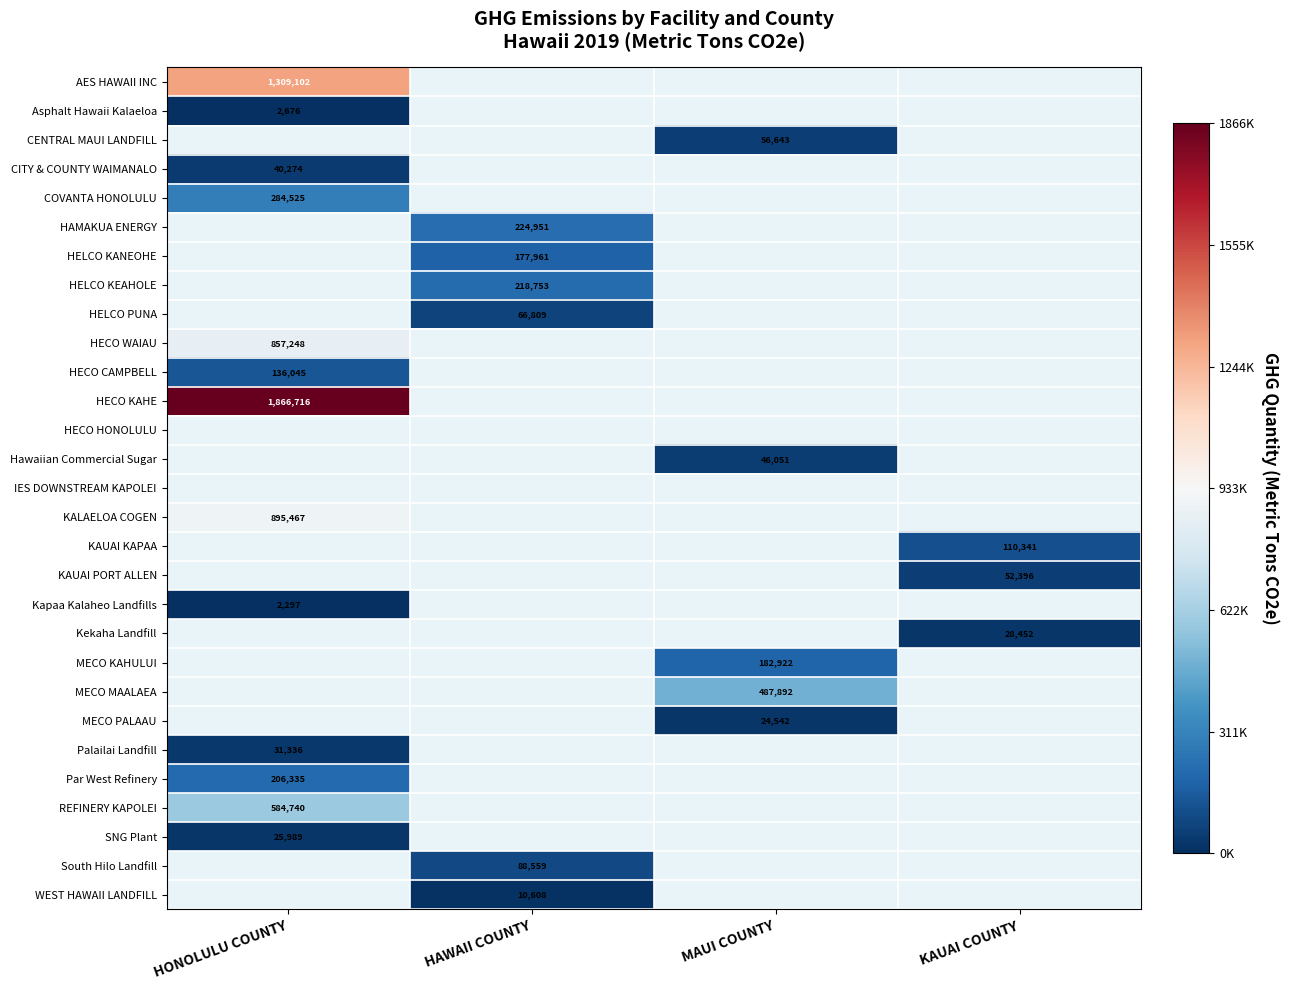

What is the lowest value of the HECO WAIAU series?

857248.0